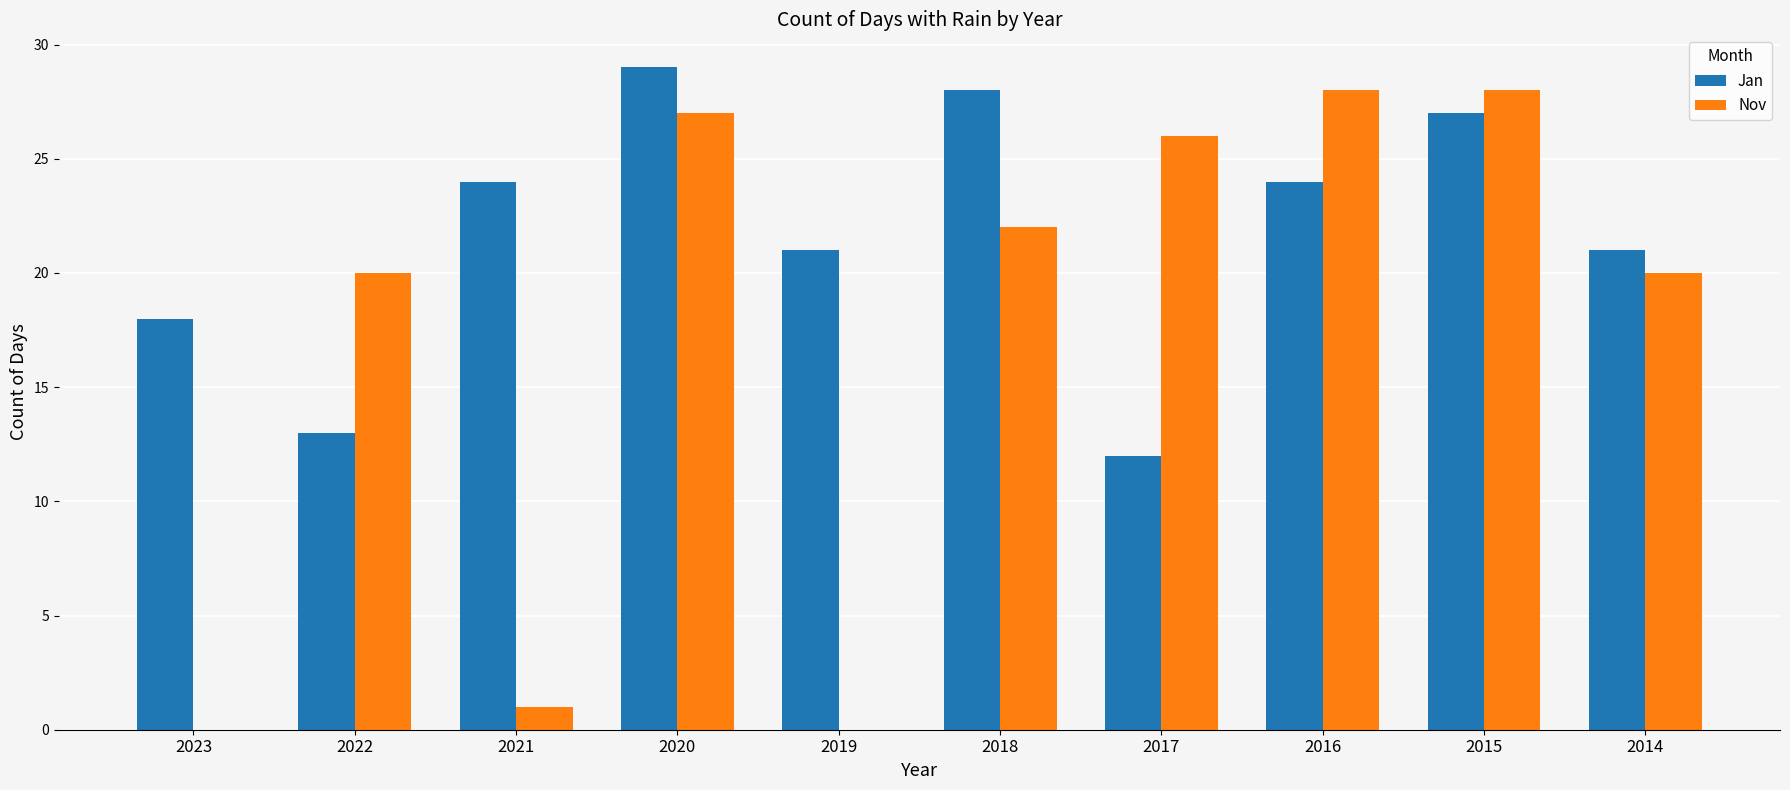

What is the maximum value for Nov?

28